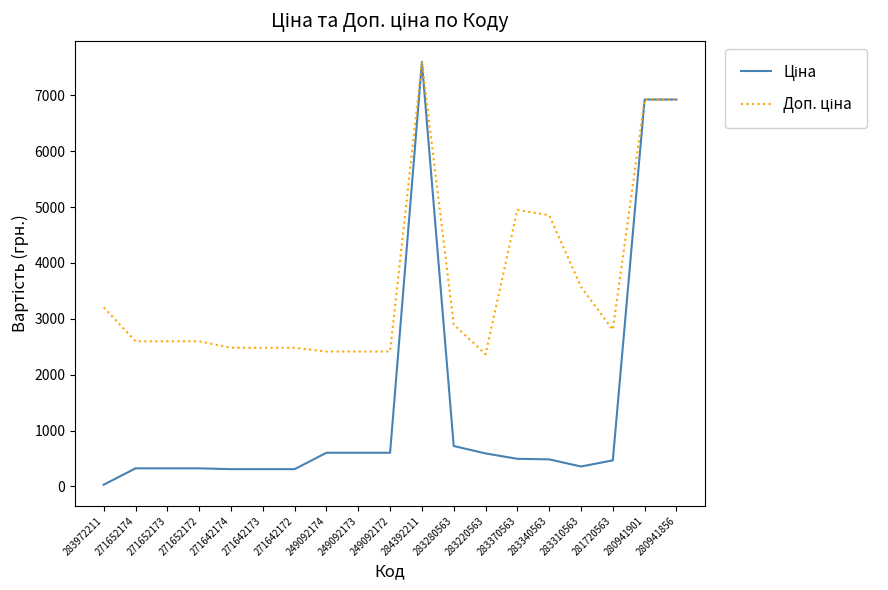

What is the total value across all series at 249092172?

3018.6